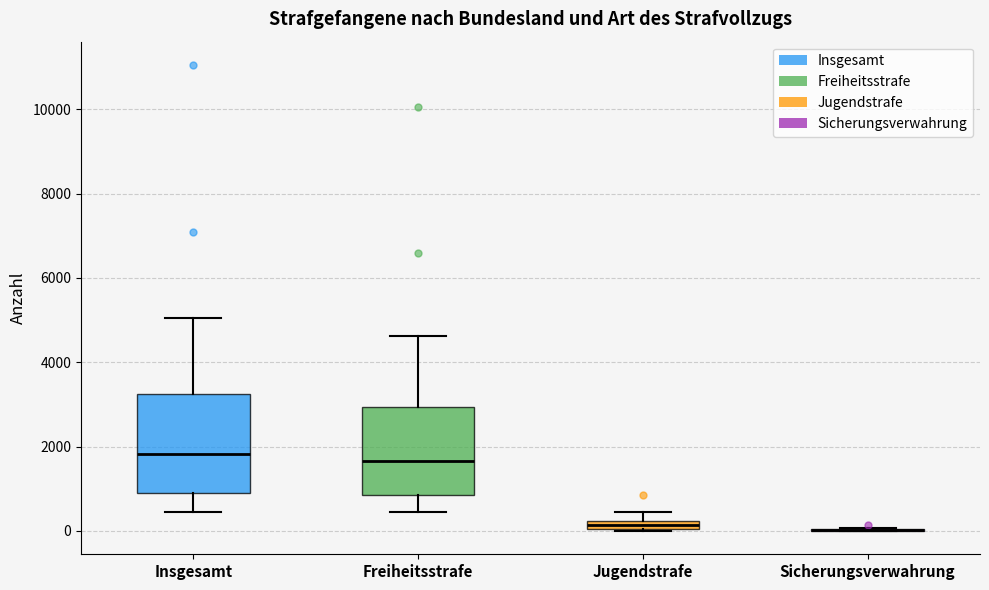

Where is the lower edge of the box for Freiheitsstrafe on the y-axis? The values are not printed on the chart, so give them approximately, as read against the axis.

800